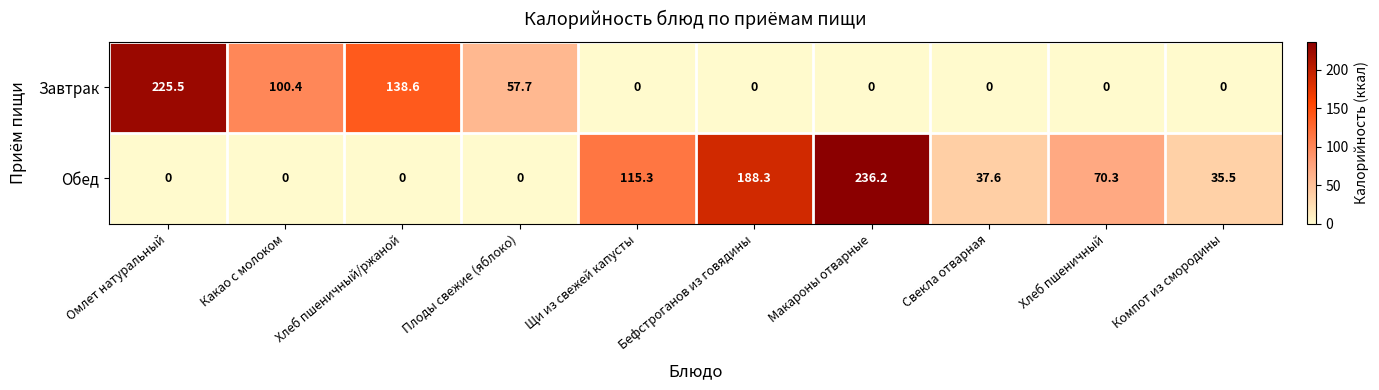

Which series changed the most between Плоды свежие (яблоко) and Щи из свежей капусты?

Обед